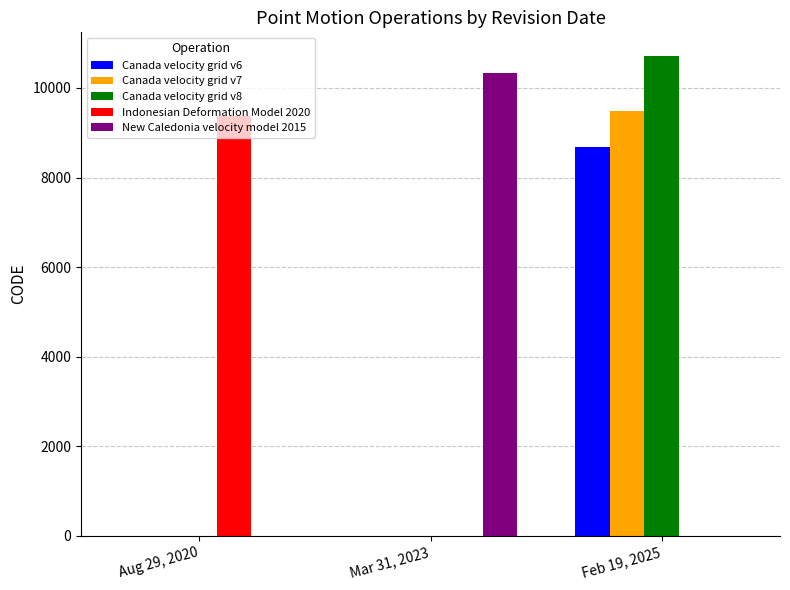

At which category is the sum across all series the highest?

Feb 19, 2025